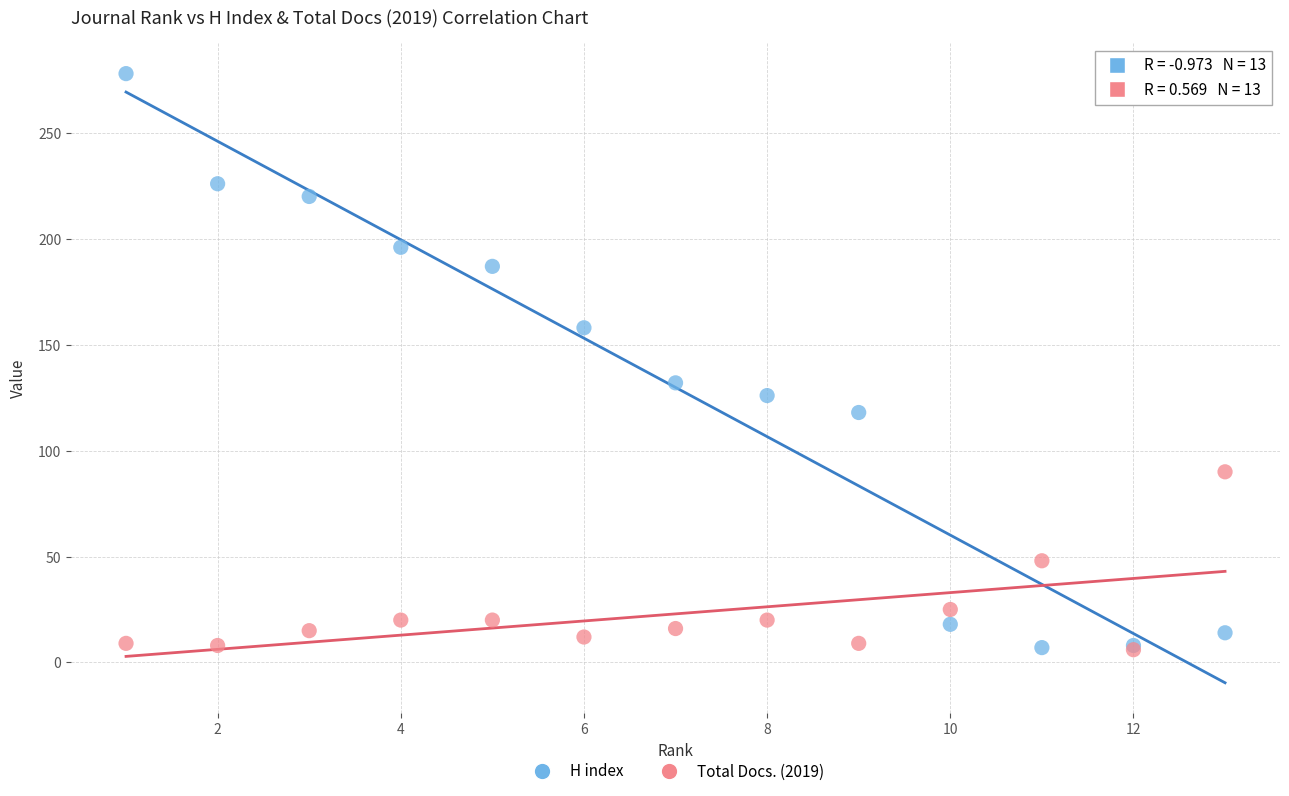

Across all series, what Y value is closest to 142?

132